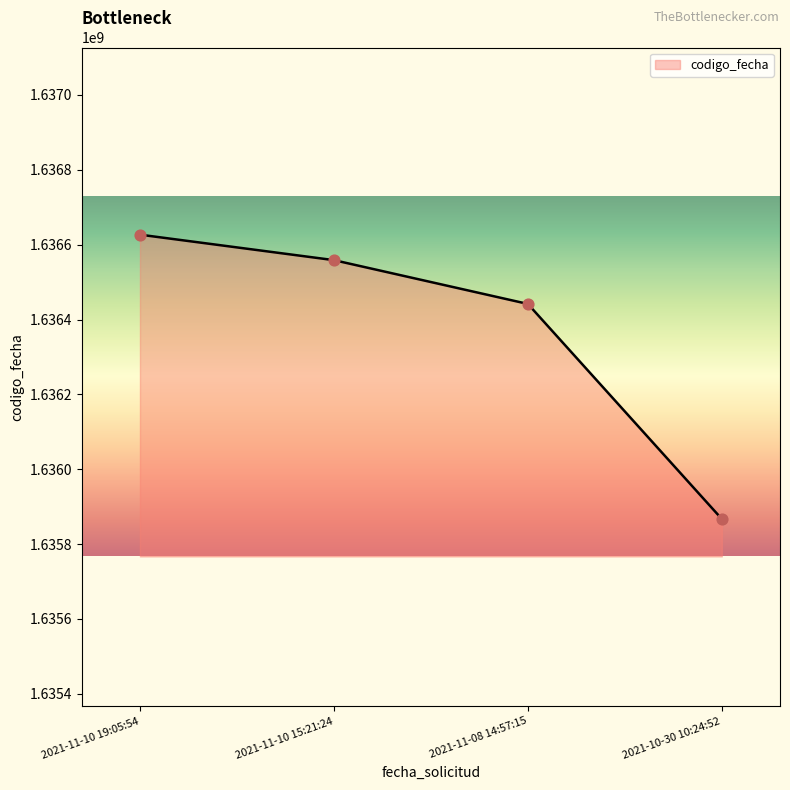

Between 2021-10-30 10:24:52 and 2021-11-08 14:57:15, which is larger?

2021-11-08 14:57:15